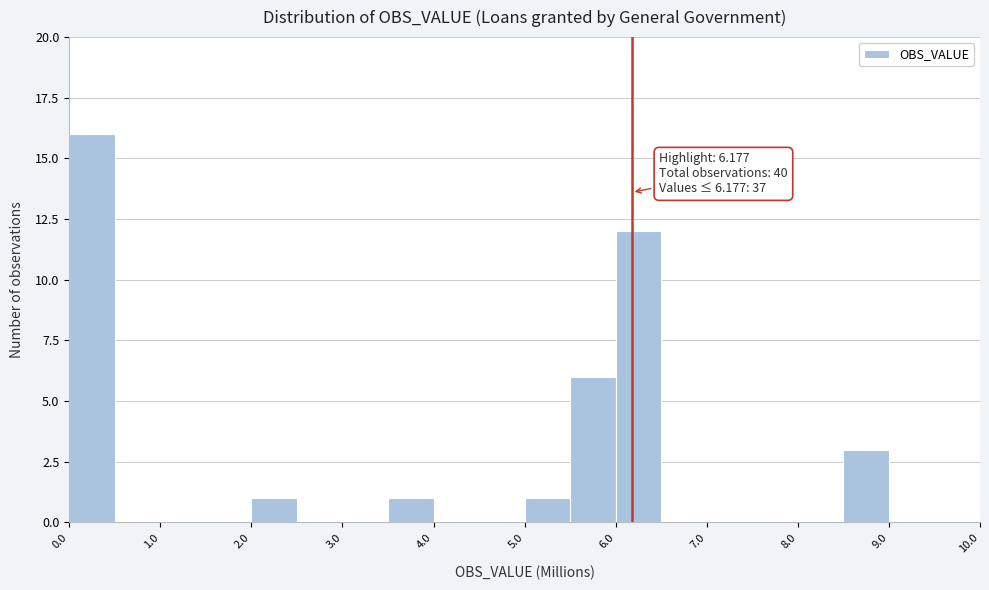

Over which range of the x-axis is the bar tallest?

0.0 to 0.5